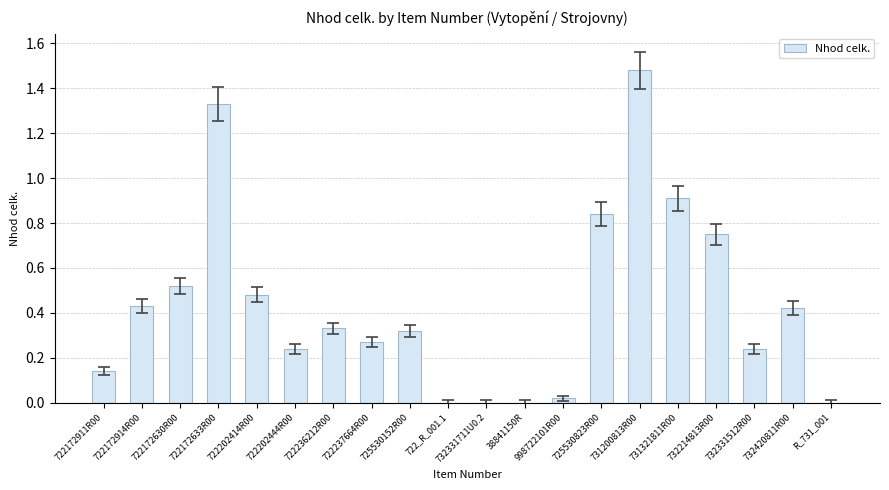

Between 732420811R00 and 725530152R00, which is larger?

732420811R00